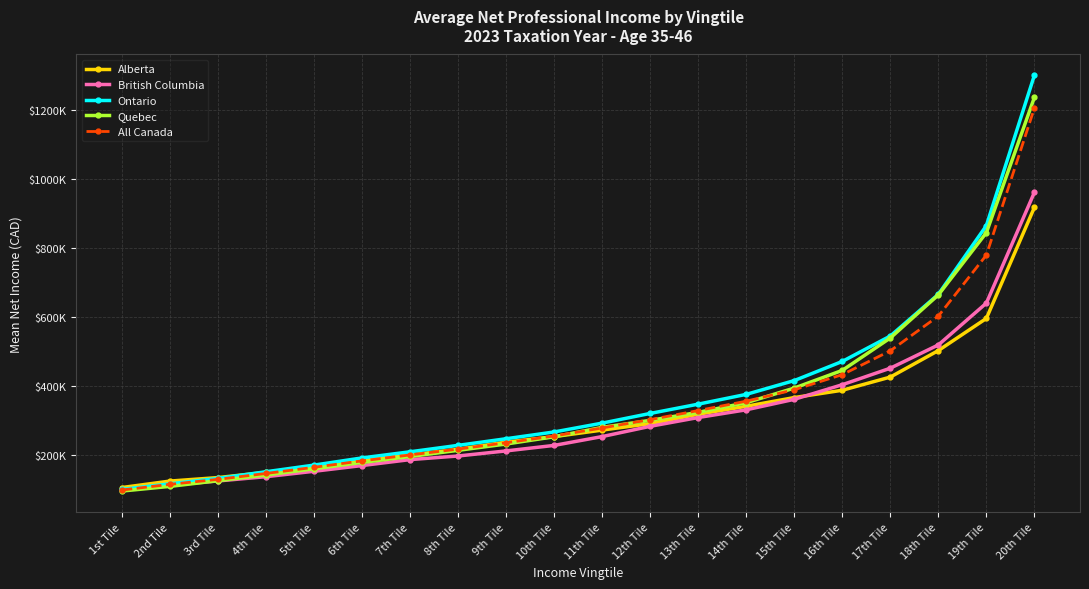

What are all the series names shown in the legend?

Alberta, British Columbia, Ontario, Quebec, All Canada